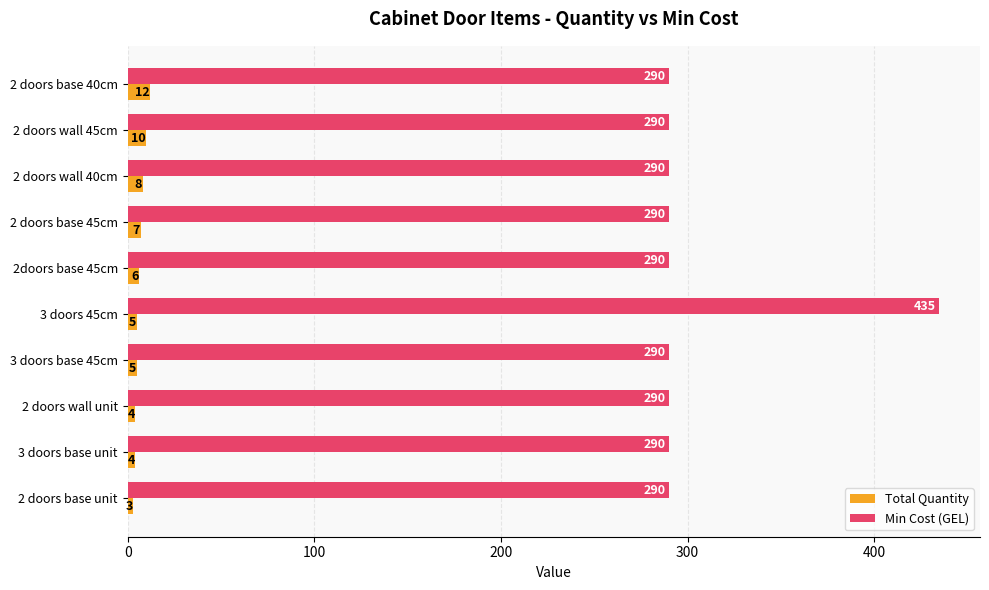

What is the difference between the second highest and minimum values in the Total Quantity series?

7